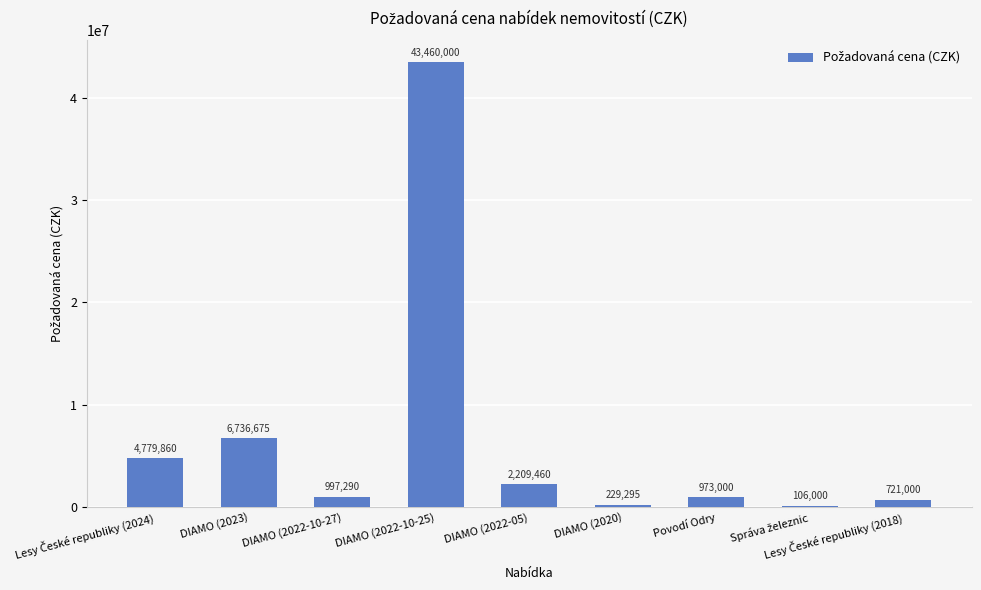

Approximately how many times larger is the value at DIAMO (2022-05) compared to DIAMO (2020)?

9.6